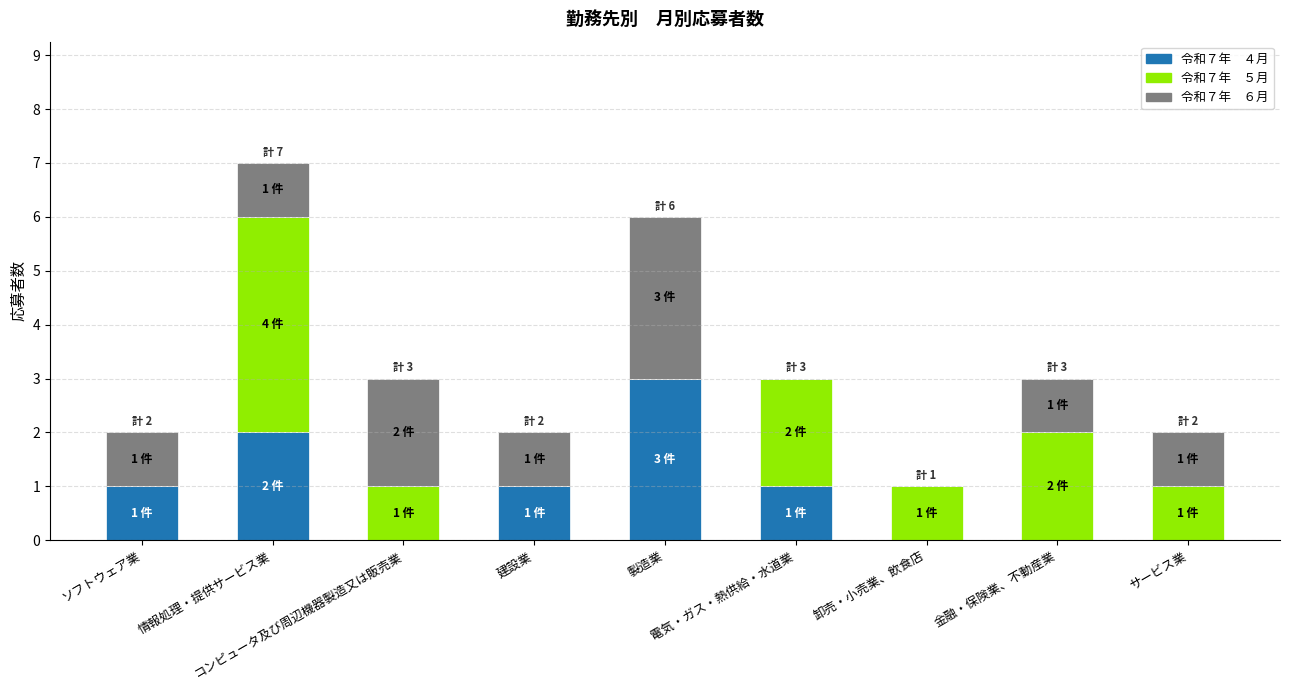

Does the chart contain stacked bars?

Yes